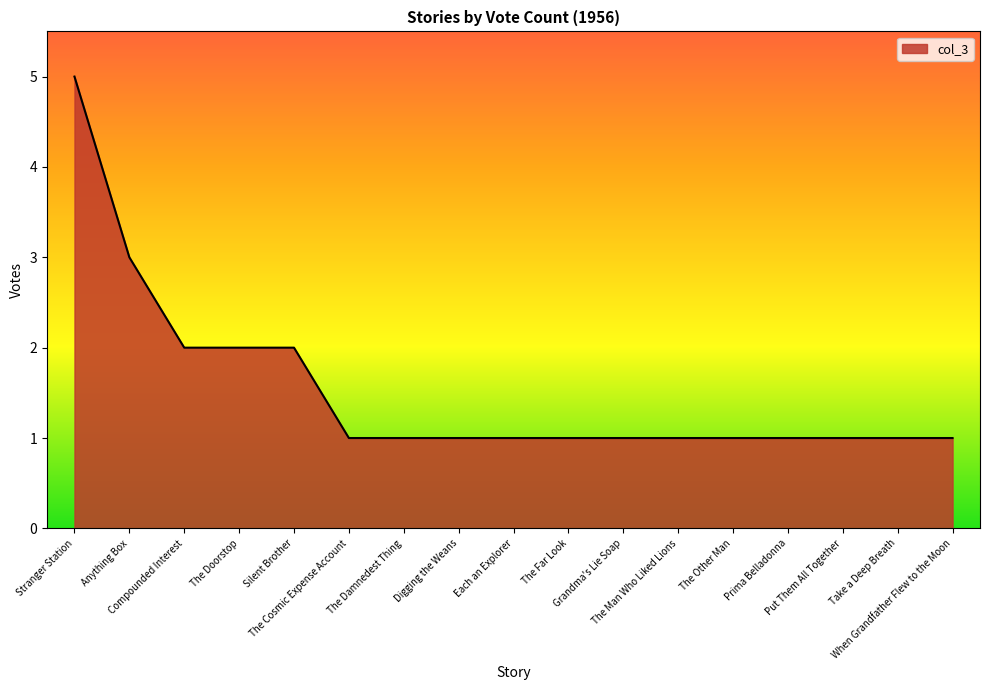

Count the values in the range 1 to 2.

15